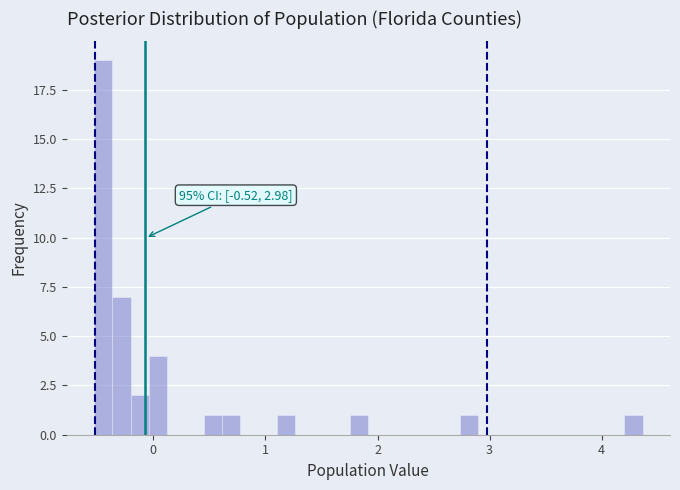

Read against the x-axis, roughly where is the centre of the tallest bar?

-0.4